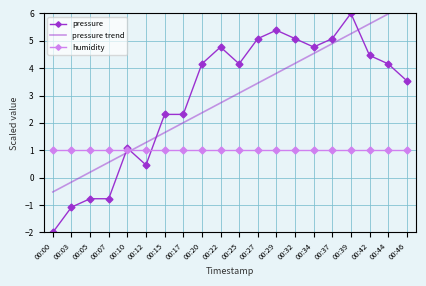

What is the minimum value for pressure?

-2.0